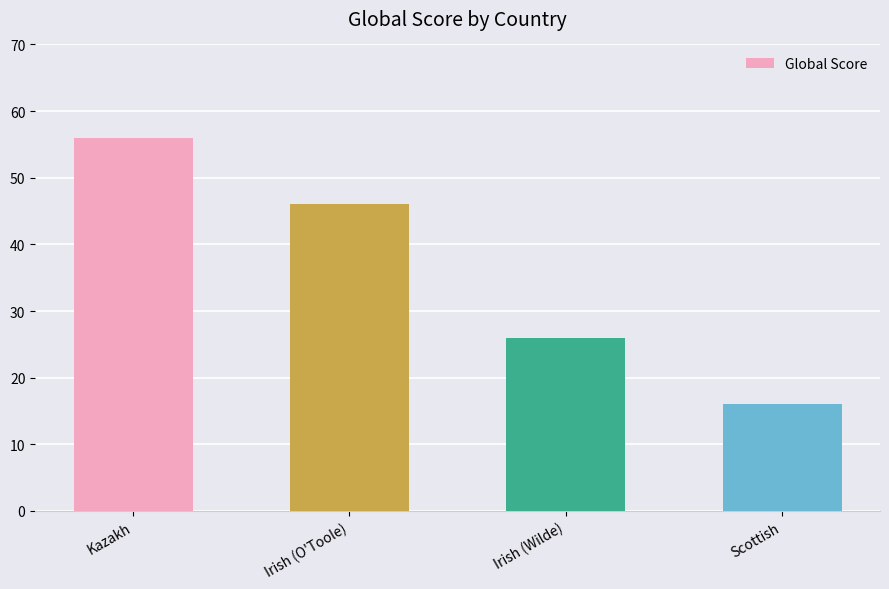

Approximately how many times larger is the value at Scottish compared to Kazakh?

0.3